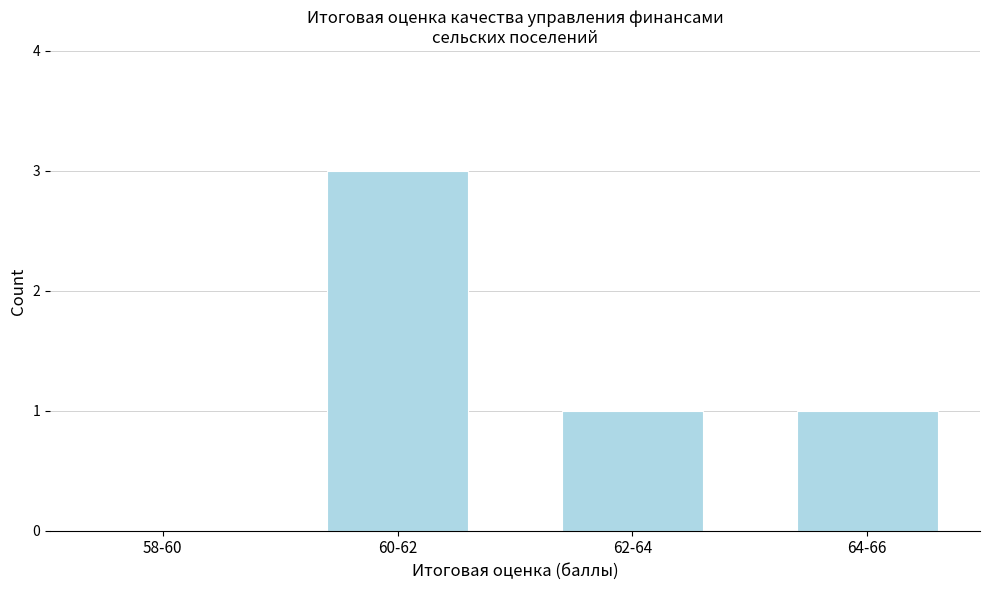

Reading left to right, list all the values displayed in this chart.

58-60=0	60-62=3	62-64=1	64-66=1